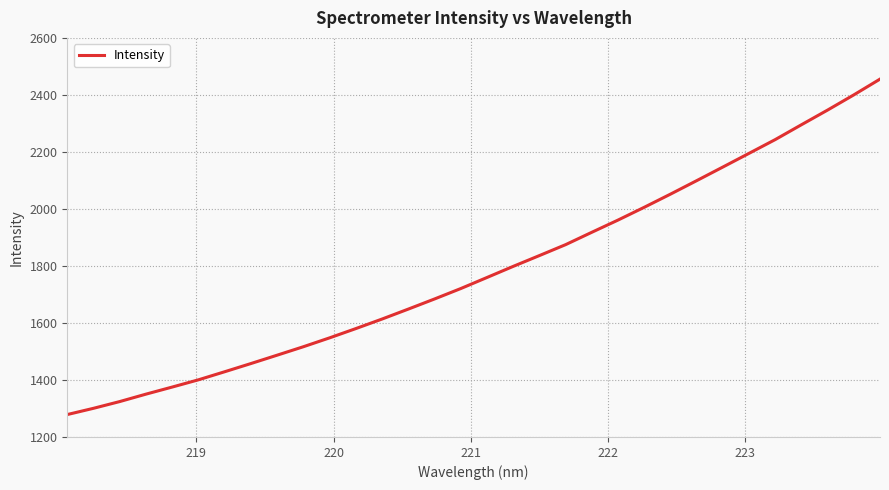

What is the difference between the maximum and second lowest values?

1154.8